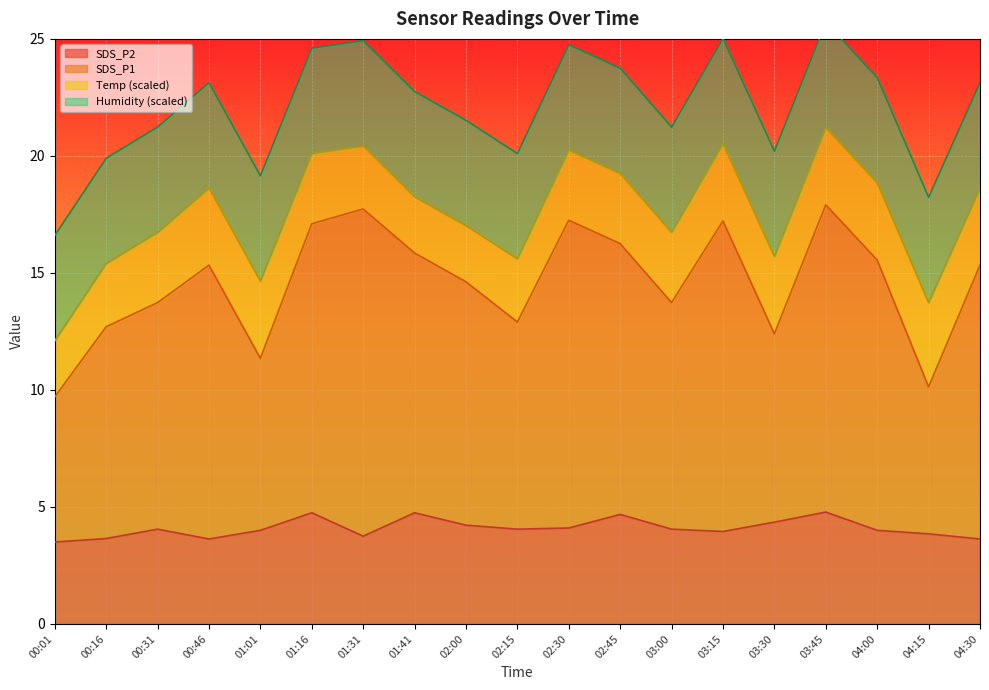

The SDS_P2 series shows 4.8 at 01:16. True or false?

True